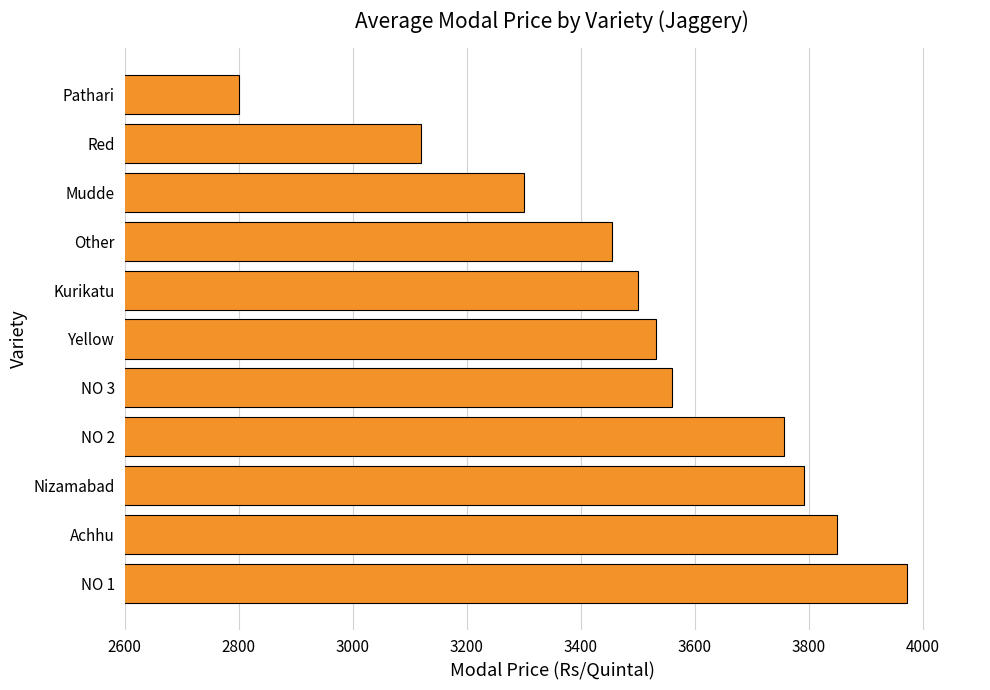

Reading top to bottom, list all the values displayed in this chart.

2800	3120	3300	3455	3500	3532	3559	3756	3791	3850	3972